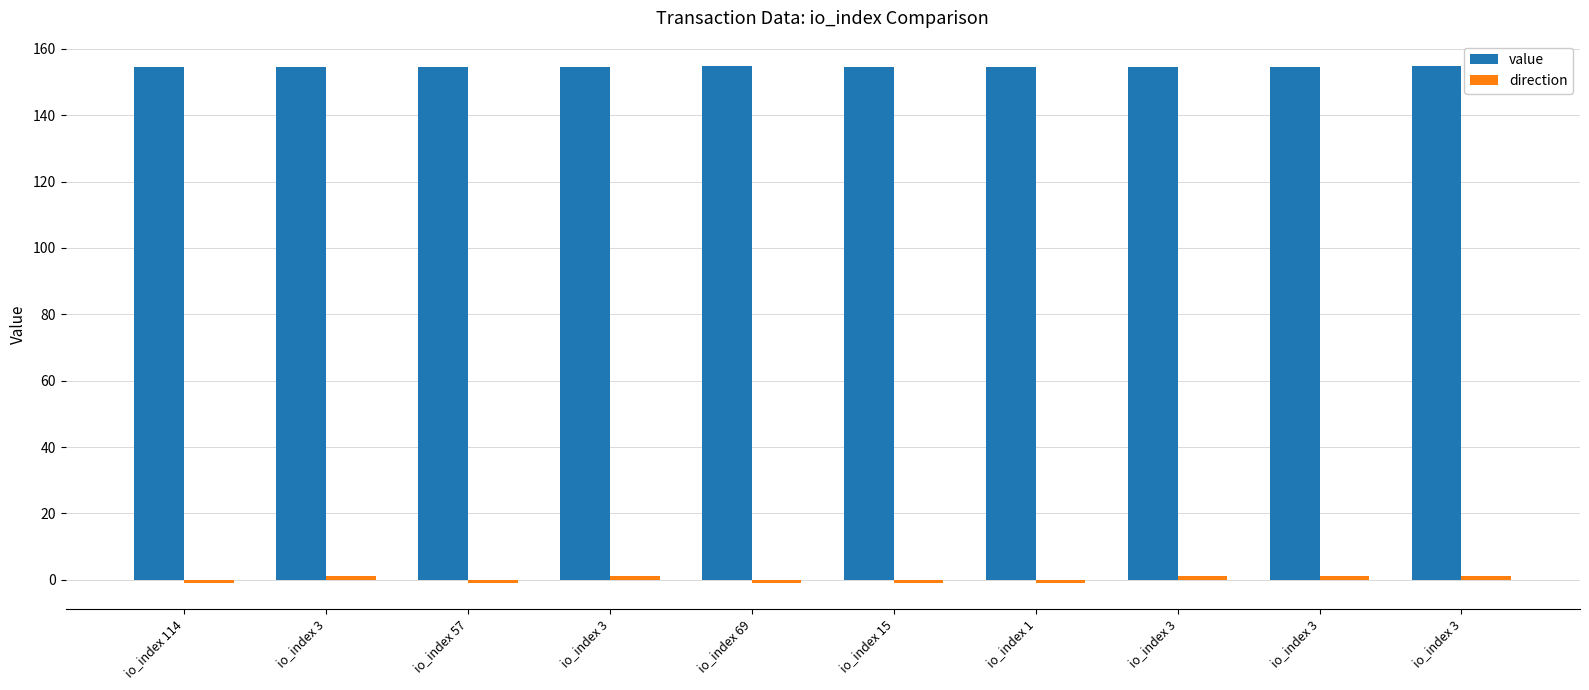

The value of value at io_index 3 is 212.8. True or false?

False